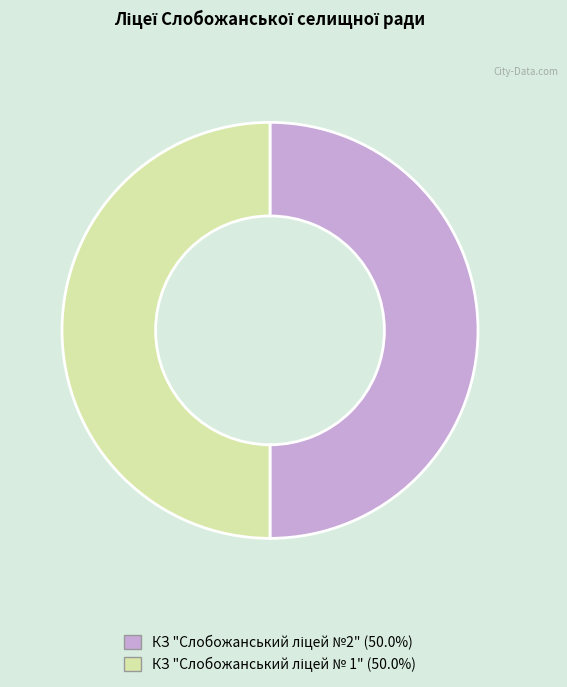

How many slices are in this pie chart?

2